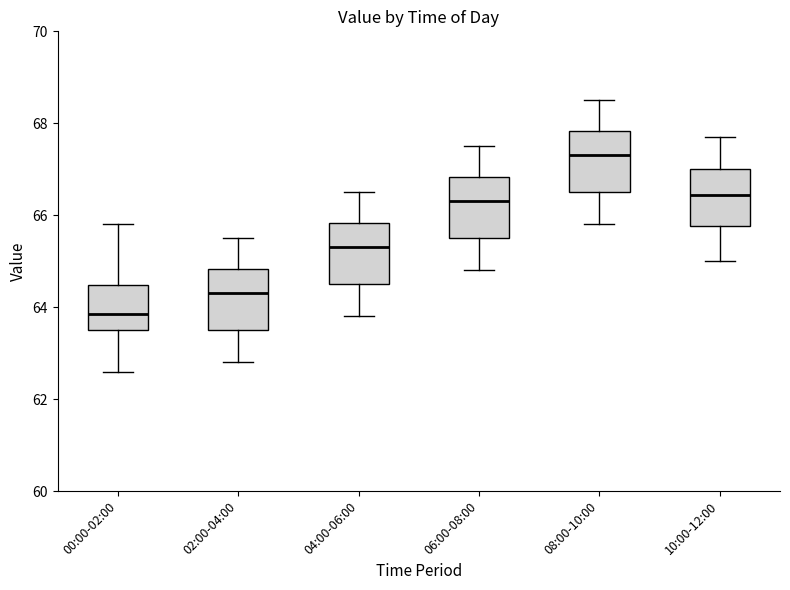

Which box has the highest median line?

08:00-10:00